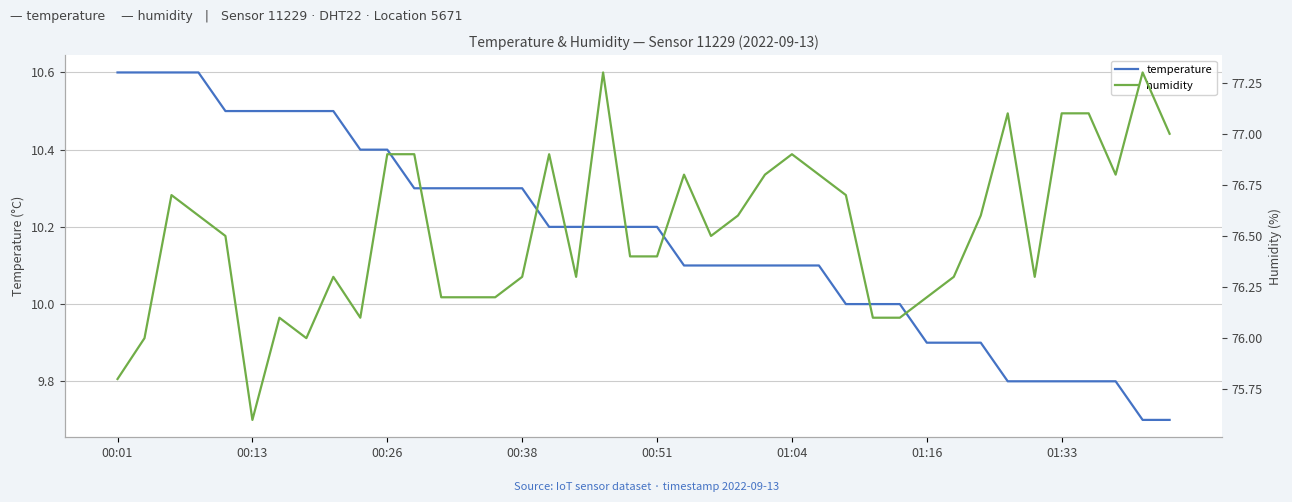

What is the maximum value for temperature?

10.6